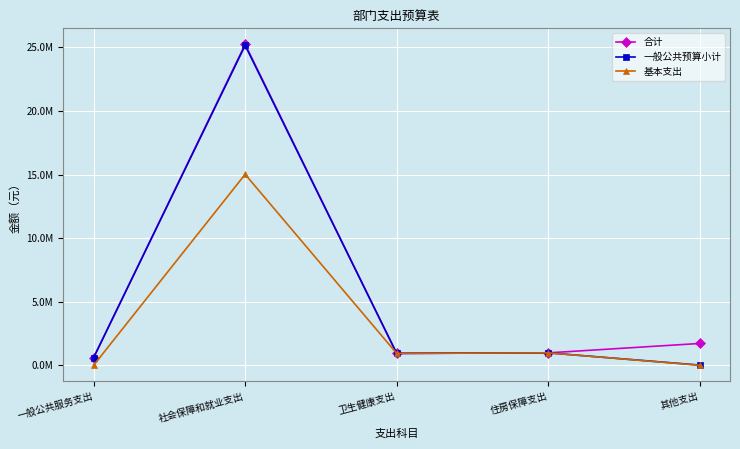

What is the label of the 5th point from the left?

其他支出